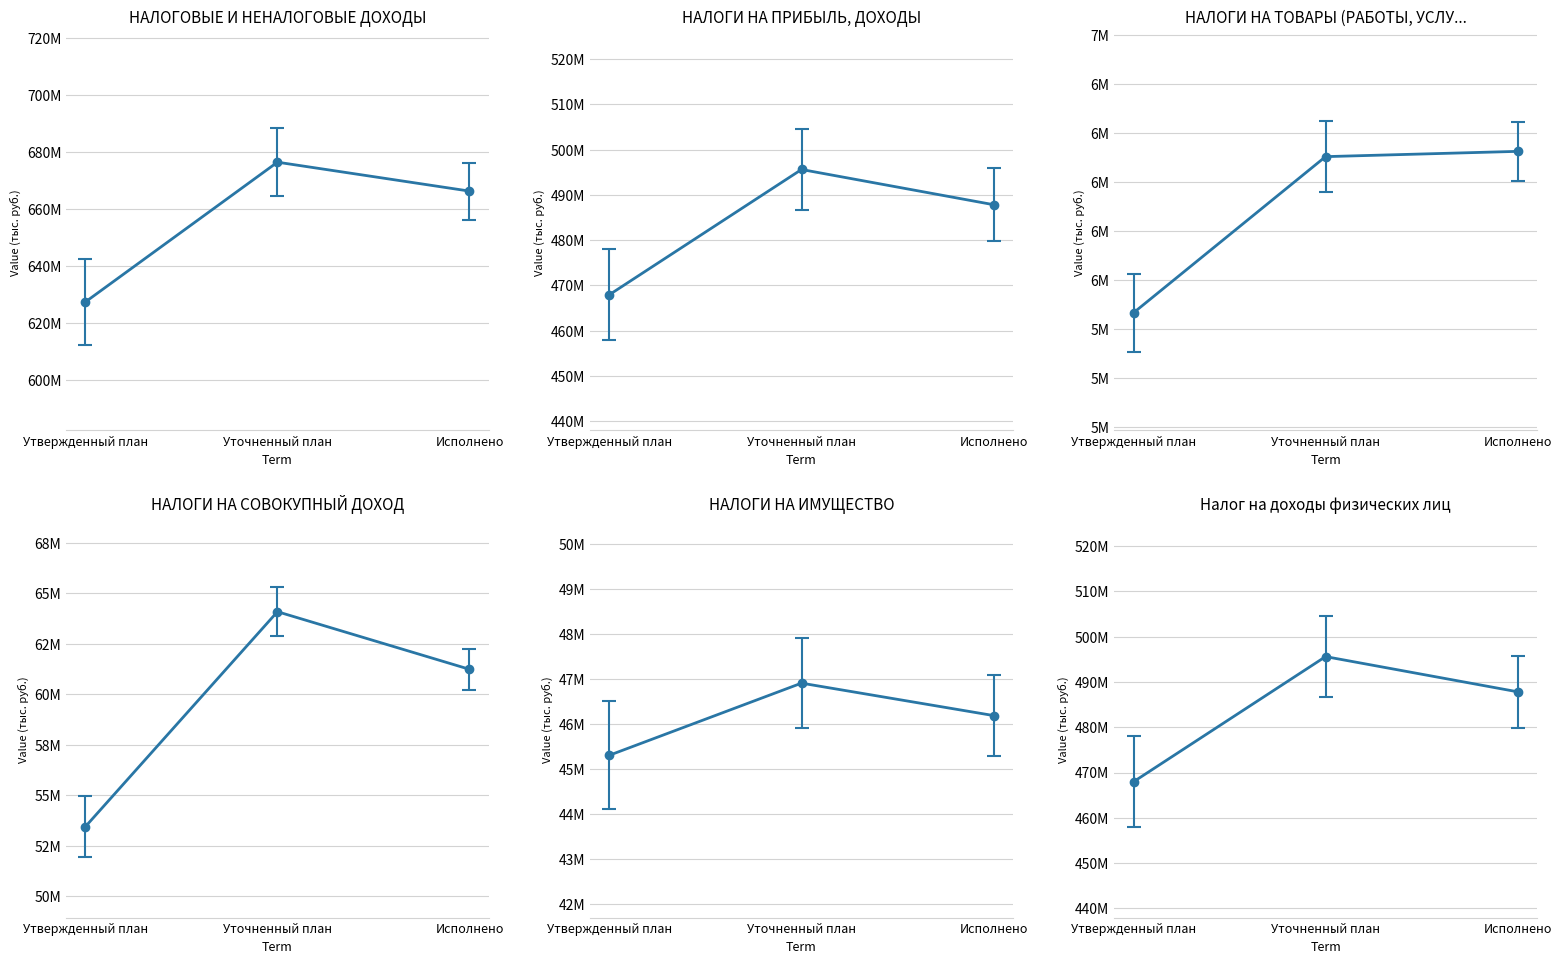

Which category has the highest value across all series?

Уточненный план